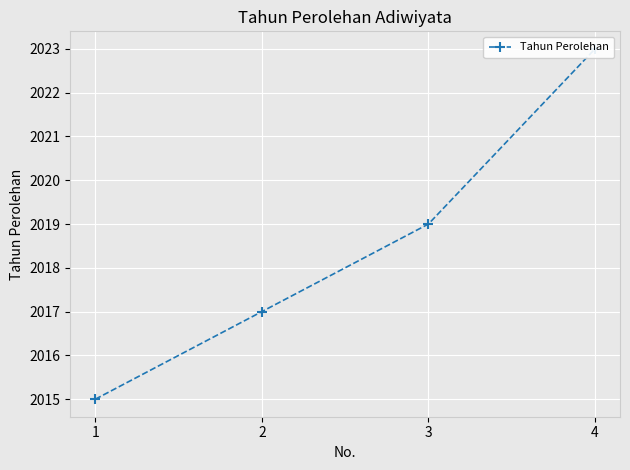

How many distinct data groups are displayed?

1